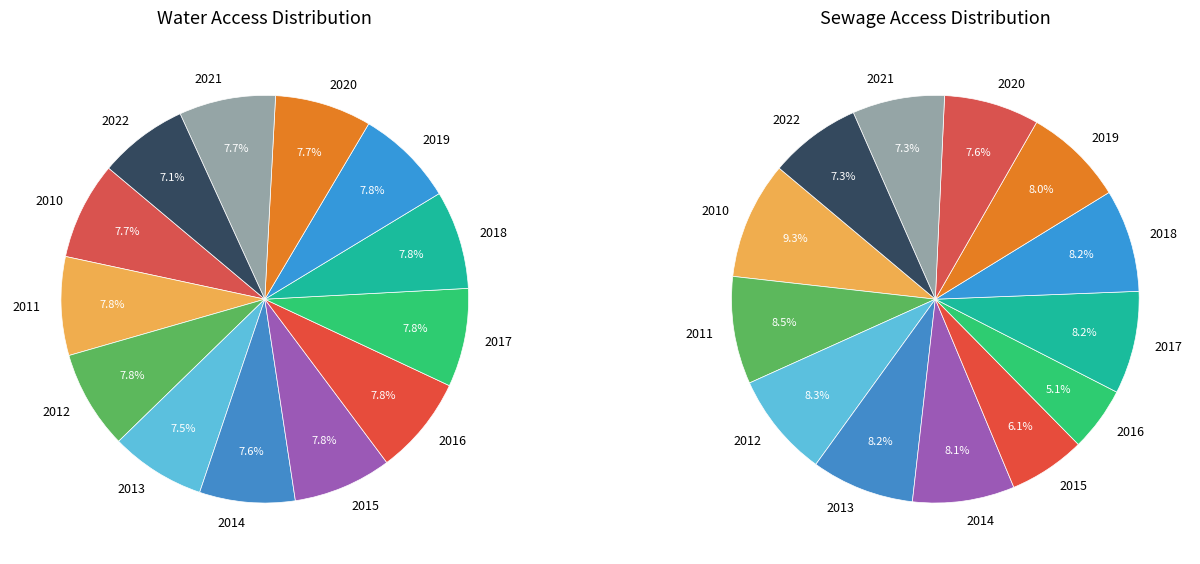

Which series has the widest spread of values?

Sewage Access